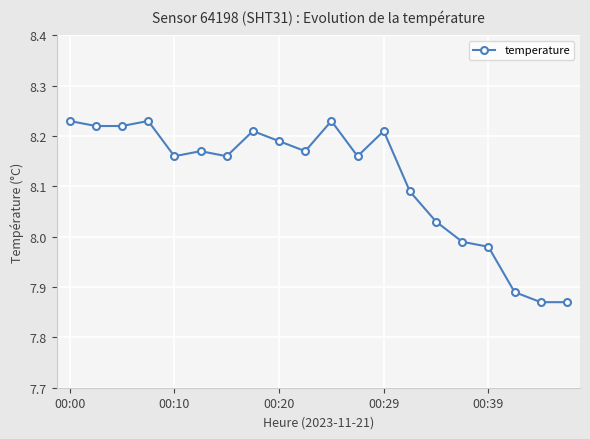

What is the difference between the maximum and second lowest values?

0.4